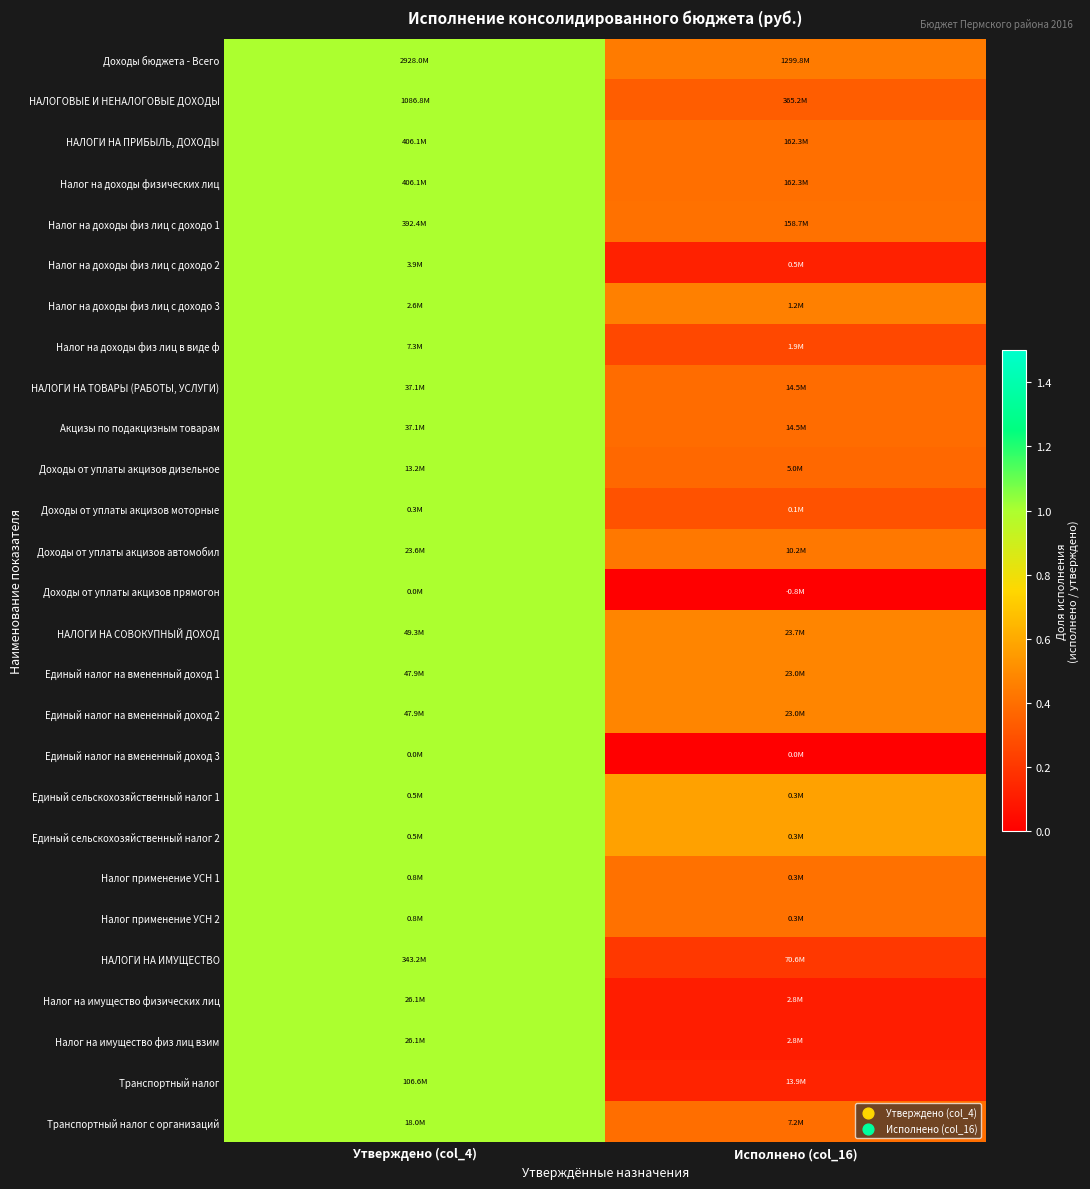

List the series in order of their peak value, highest first.

Доходы бюджета - Всего, НАЛОГОВЫЕ И НЕНАЛОГОВЫЕ ДОХОДЫ, НАЛОГИ НА ПРИБЫЛЬ, ДОХОДЫ, Налог на доходы физических лиц, Налог на доходы физ лиц с доходо 1, Налог на доходы физ лиц с доходо 2, Налог на доходы физ лиц с доходо 3, Налог на доходы физ лиц в виде ф, НАЛОГИ НА ТОВАРЫ (РАБОТЫ, УСЛУГИ), Акцизы по подакцизным товарам, Доходы от уплаты акцизов дизельное, Доходы от уплаты акцизов моторные, Доходы от уплаты акцизов автомобил, Доходы от уплаты акцизов прямогон, НАЛОГИ НА СОВОКУПНЫЙ ДОХОД, Единый налог на вмененный доход 1, Единый налог на вмененный доход 2, Единый налог на вмененный доход 3, Единый сельскохозяйственный налог 1, Единый сельскохозяйственный налог 2, Налог применение УСН 1, Налог применение УСН 2, НАЛОГИ НА ИМУЩЕСТВО, Налог на имущество физических лиц, Налог на имущество физ лиц взим, Транспортный налог, Транспортный налог с организаций